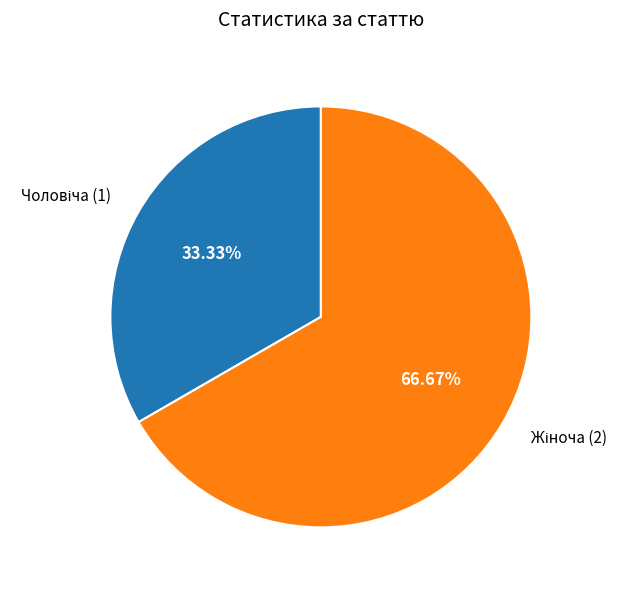

Is there a majority slice in this chart?

Yes